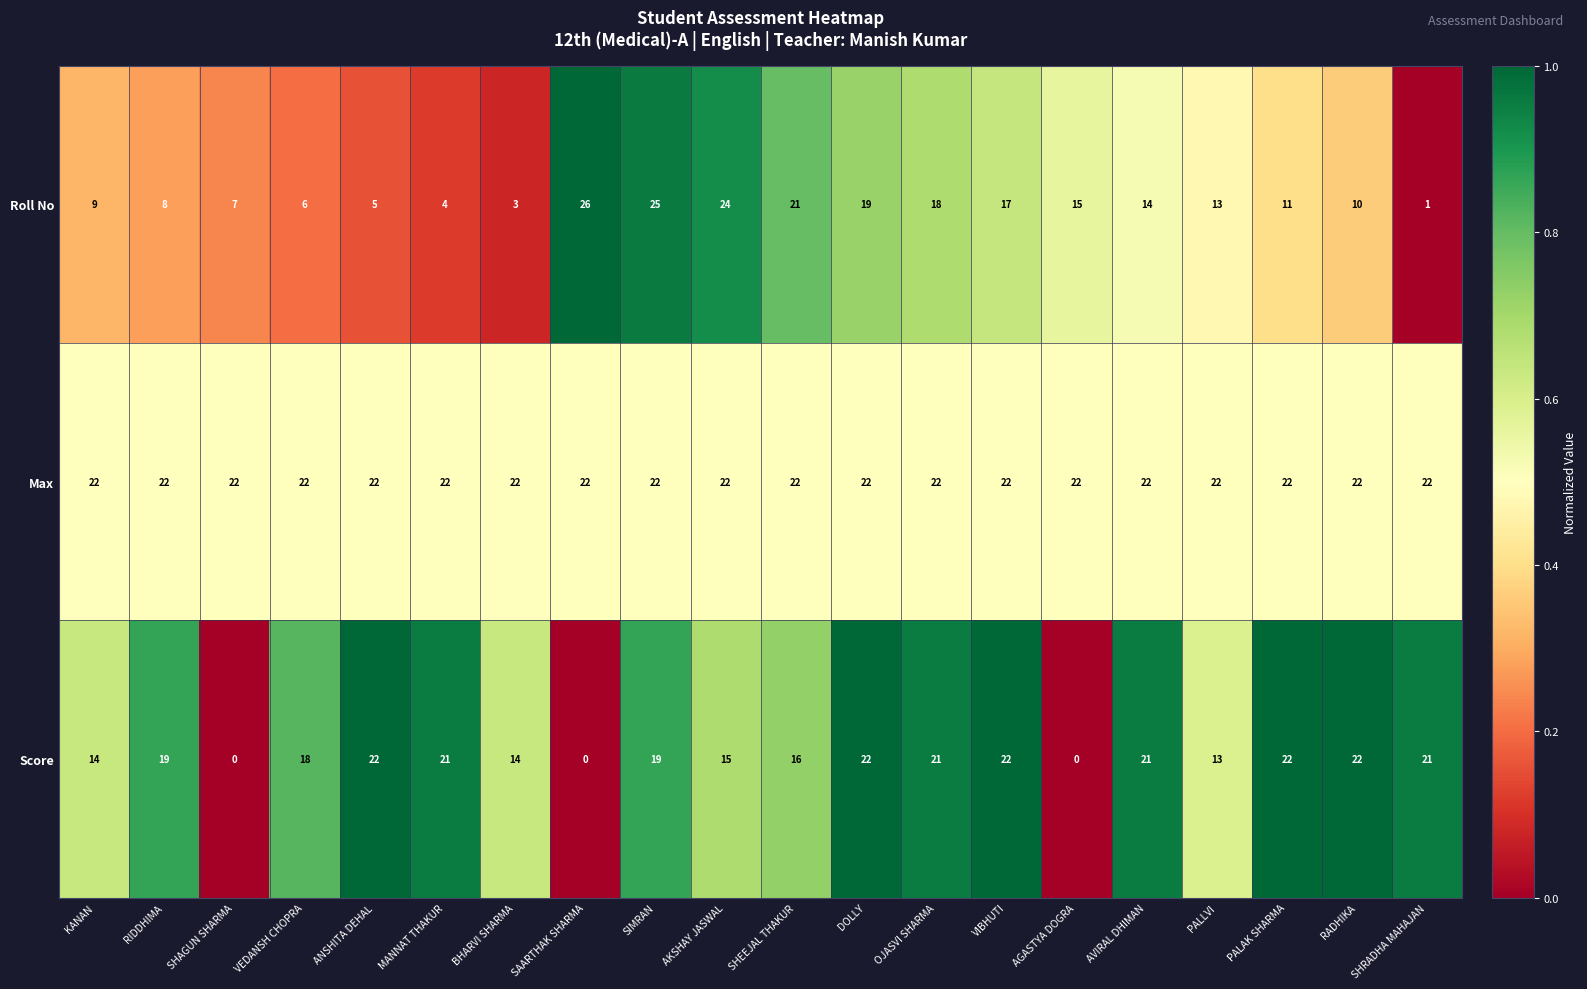

What is the total value across all series at OJASVI SHARMA?

61